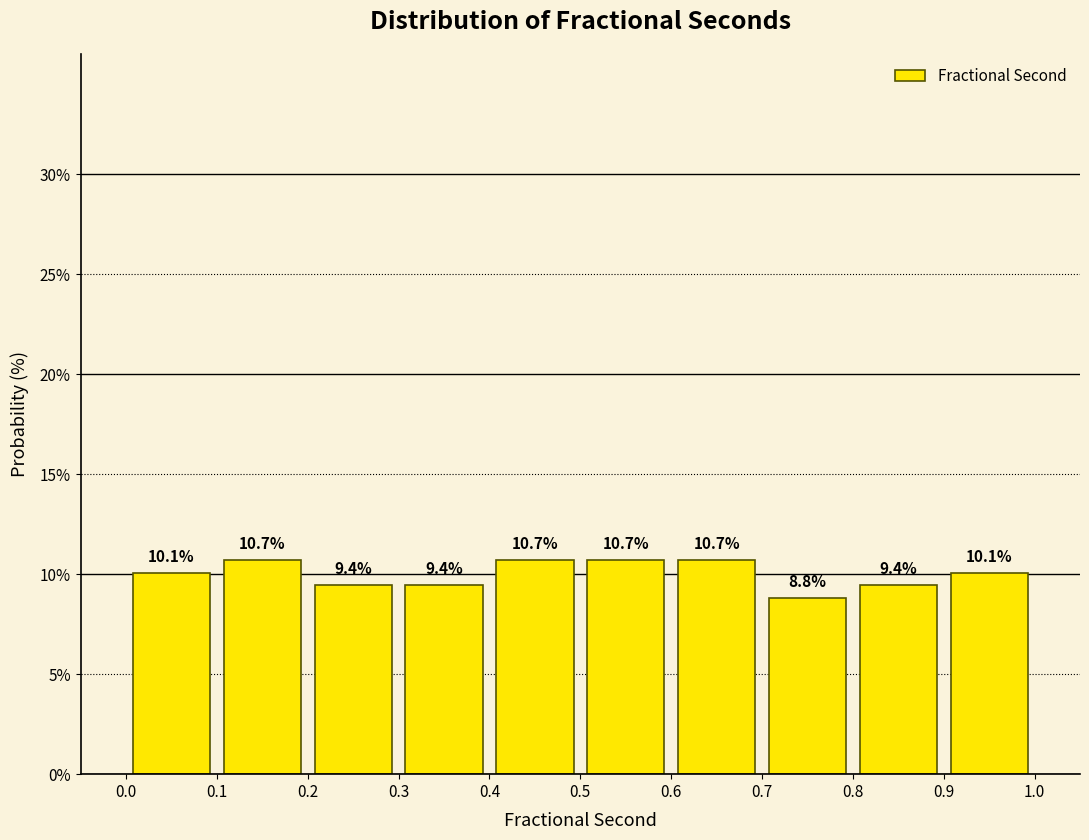

How tall is the bar that spans 0.8 to 0.9 on the x-axis?

9.4